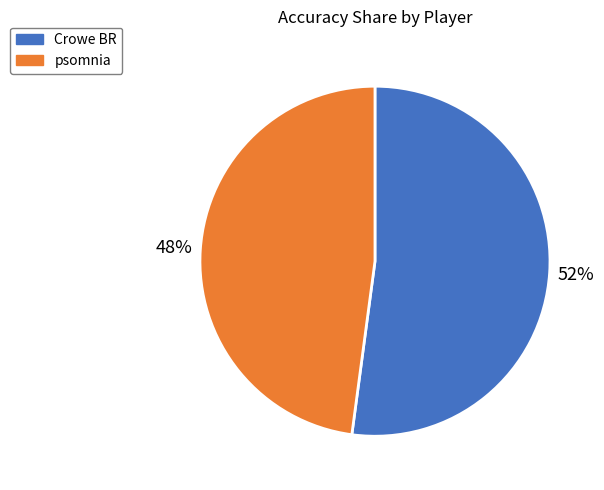

Which slice is the largest?

Crowe BR